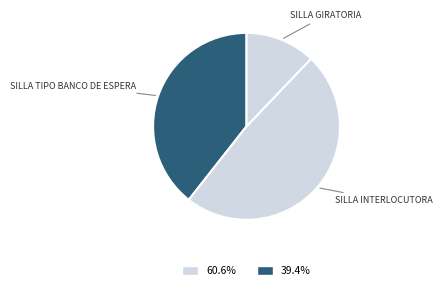

How many segments does this pie chart have?

3